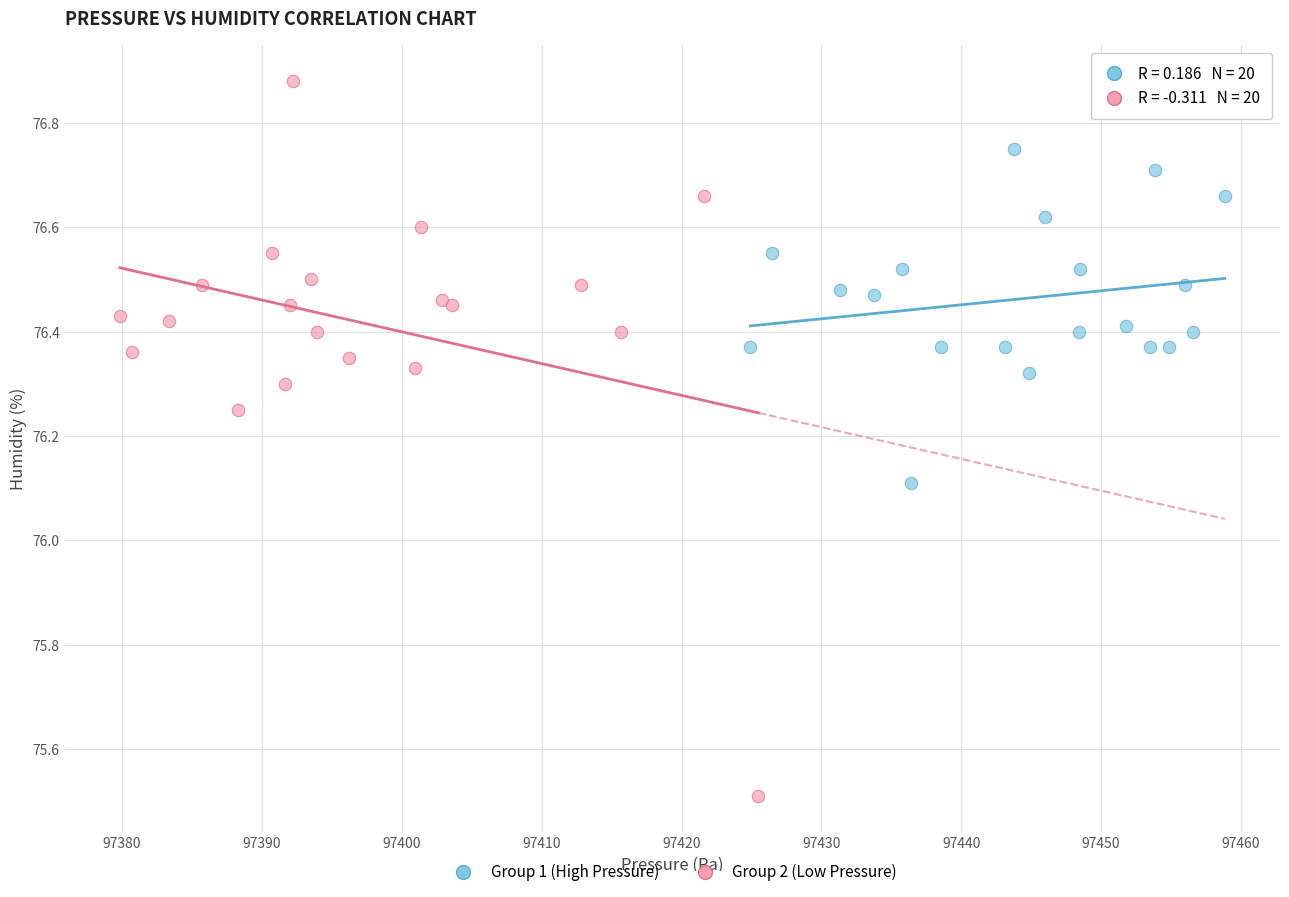

What are all the series names shown in the legend?

Group 1 (High Pressure), Group 2 (Low Pressure)